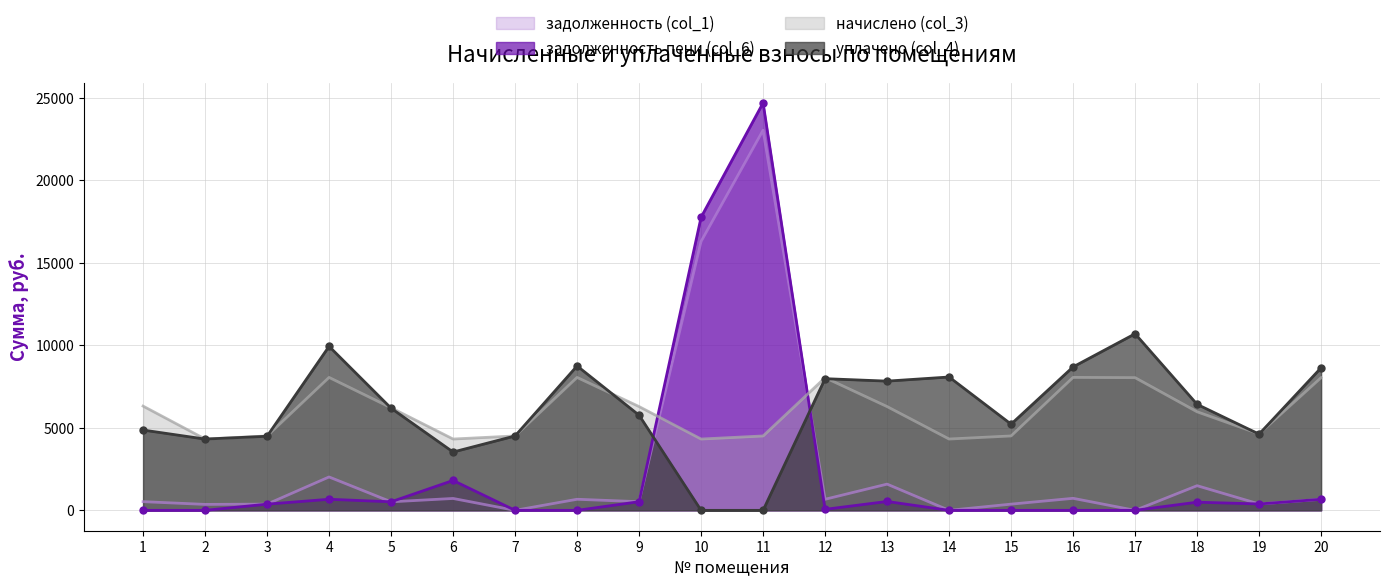

What is the value of the уплачено (col_4) point at the 3rd from the left?

4487.6